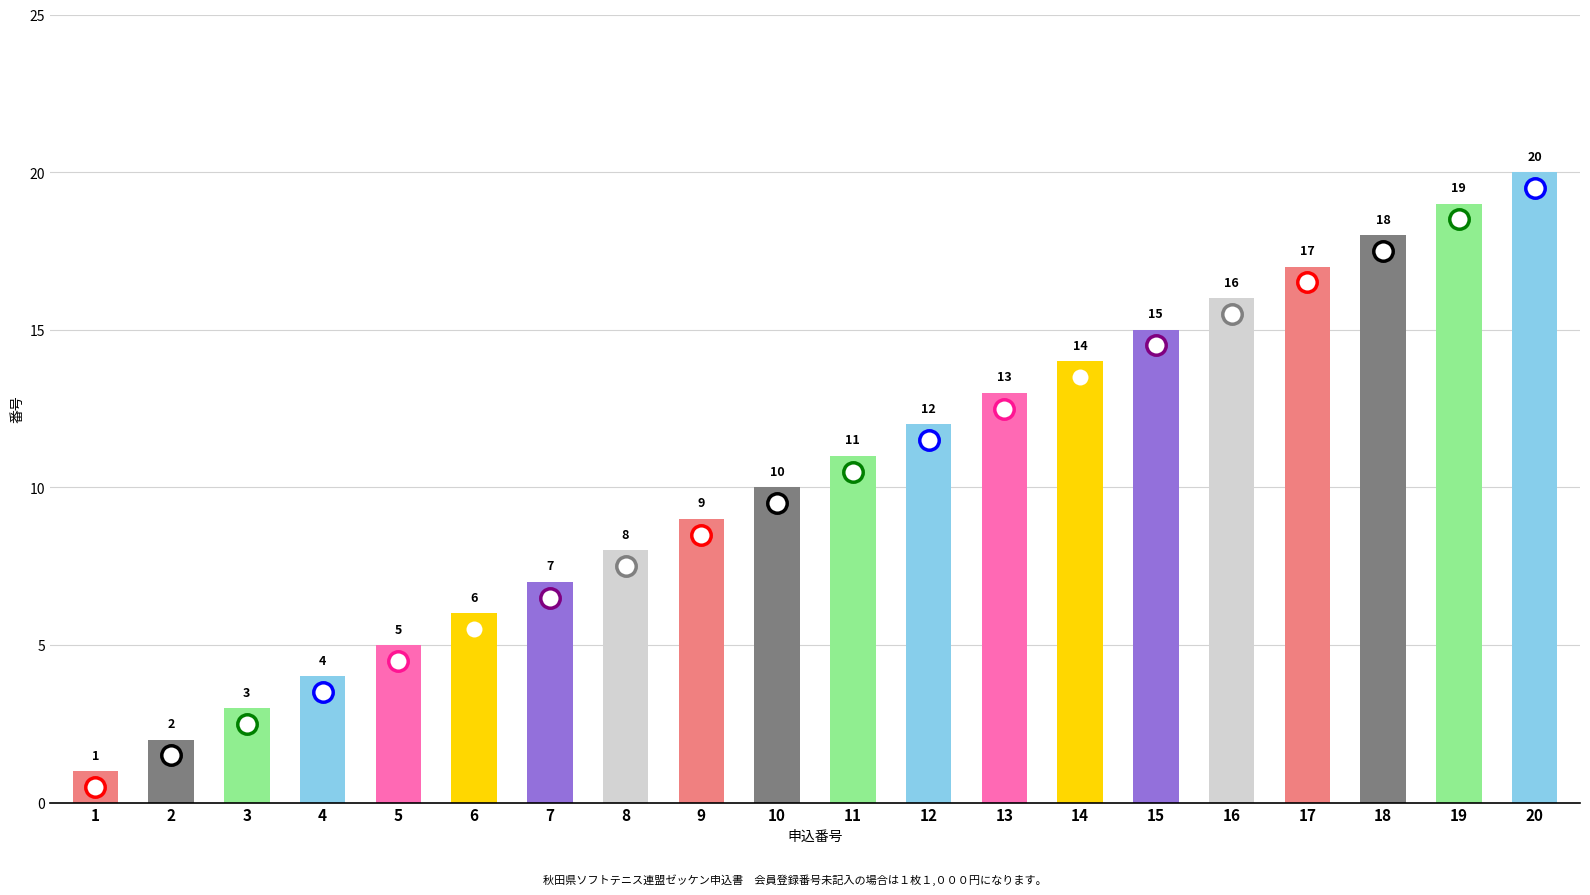

The chart shows a value of 8 at 8. True or false?

True